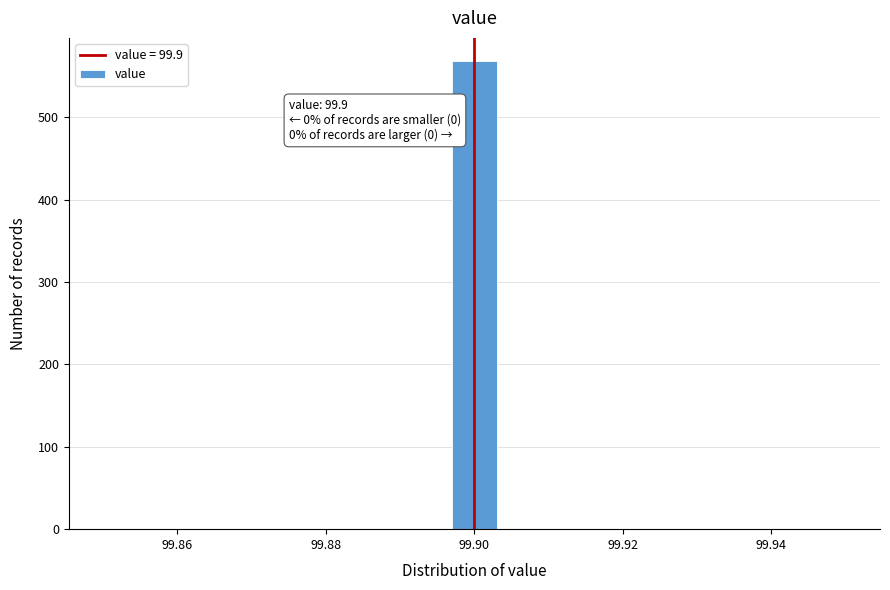

Around what value on the x-axis is the tallest bar? Give the approximate position of its centre, as read against the axis.

99.900